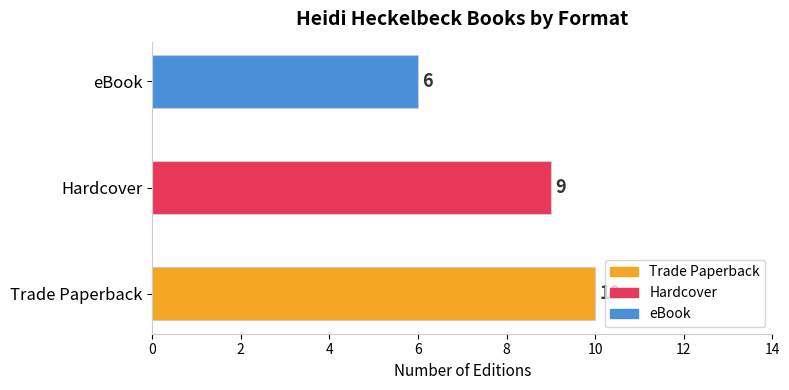

How many values are below 9?

1